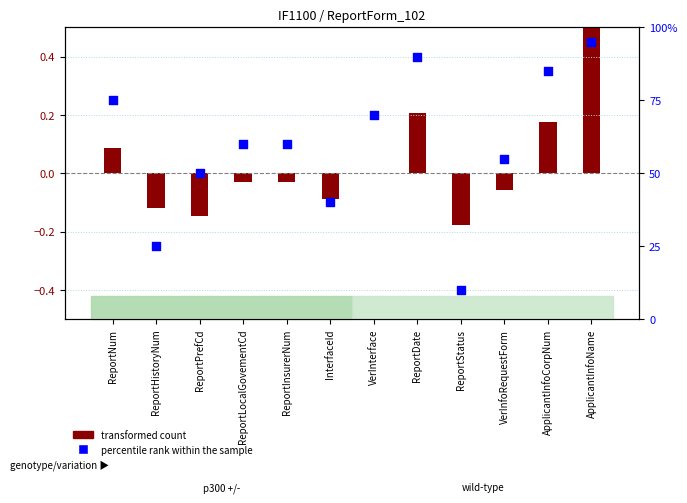

What is the change in value from ReportLocalGovementCd to ApplicantInfoName?

+35